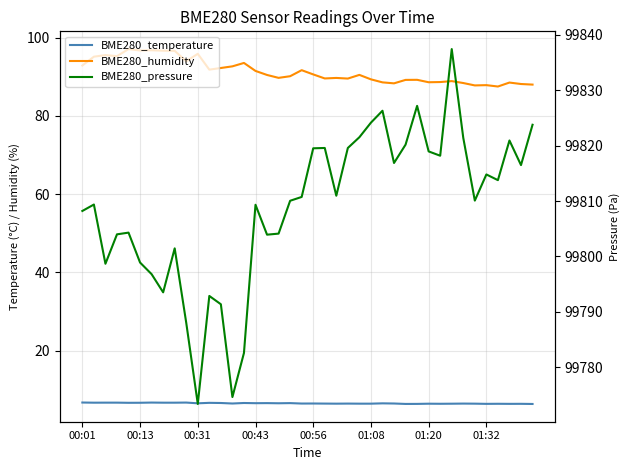

Between 12 and 21, which series saw the biggest shift?

BME280_pressure